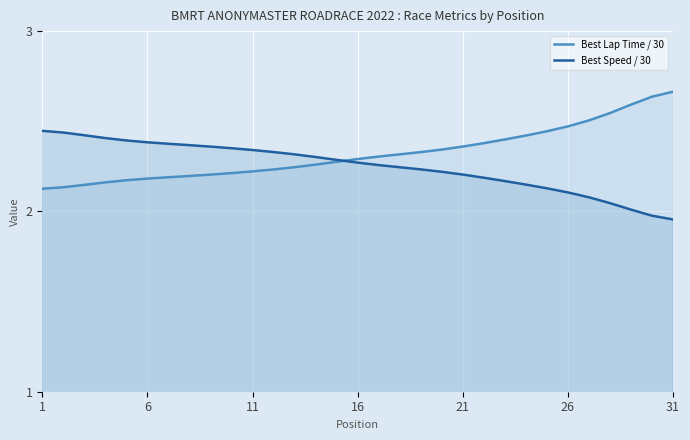

What is the total value across all series at 26?

4.6